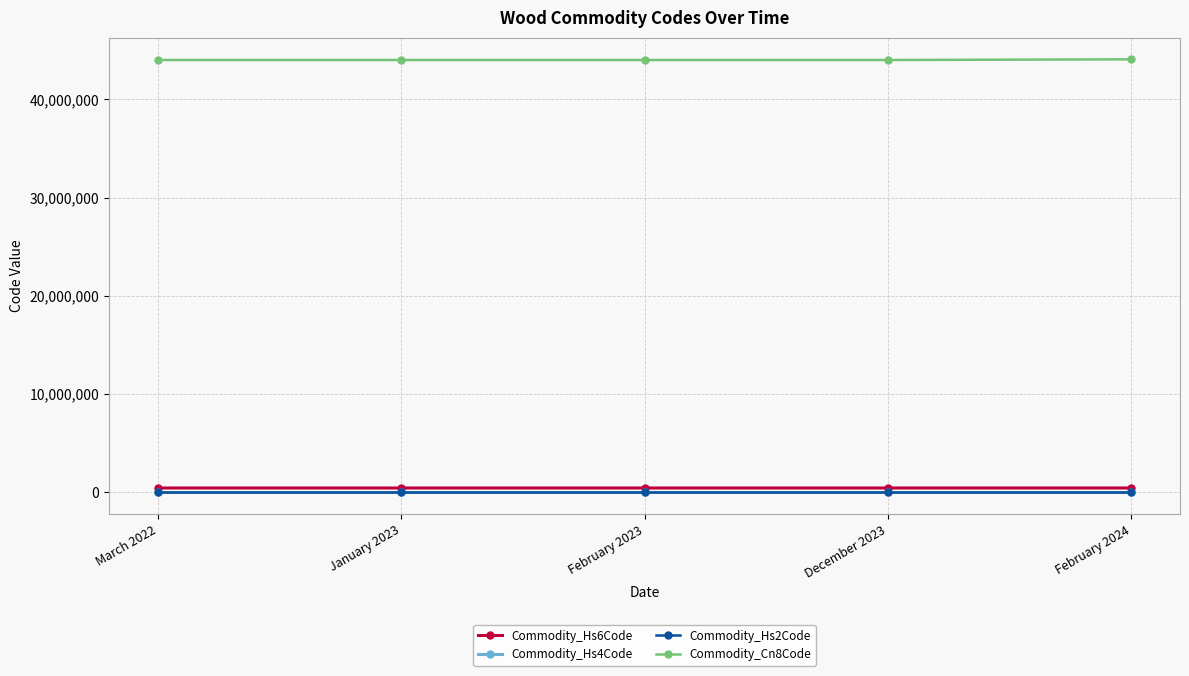

True or false: Commodity_Hs6Code and Commodity_Cn8Code cross at least once.

False